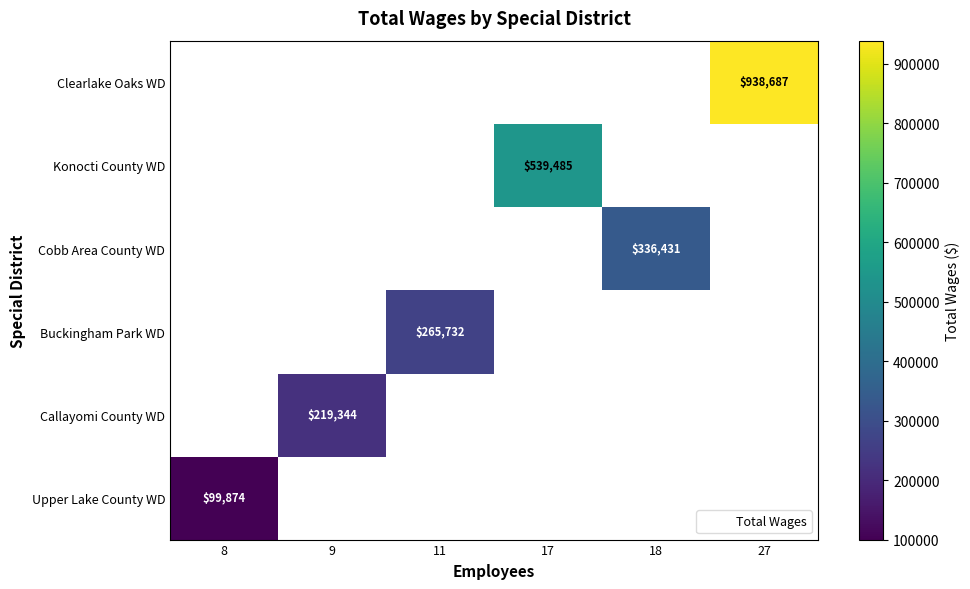

The Callayomi County WD series shows 219344 at 9. True or false?

True